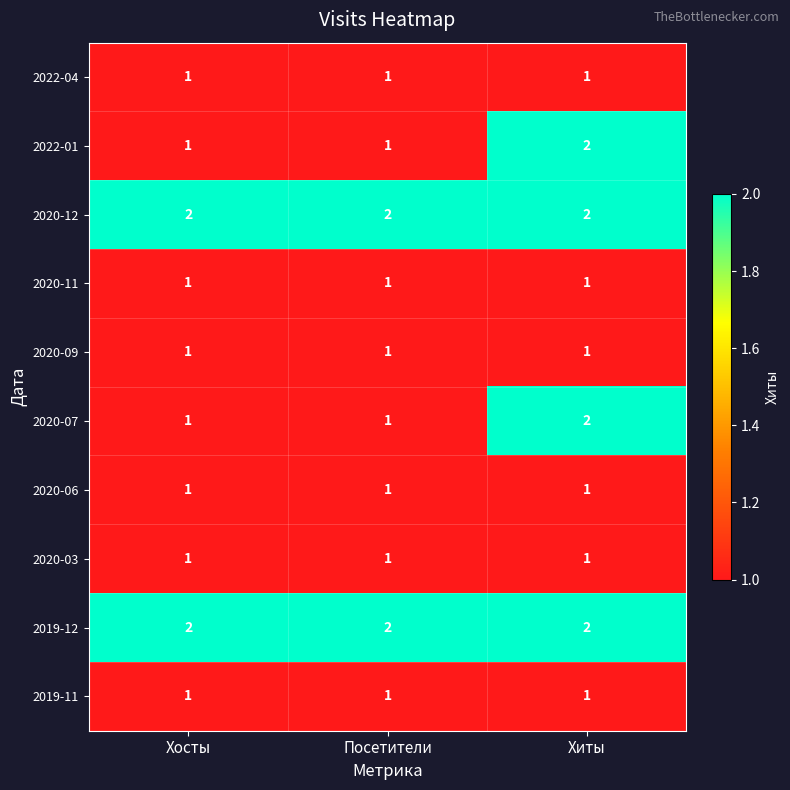

At which category is the sum across all series the highest?

Хиты